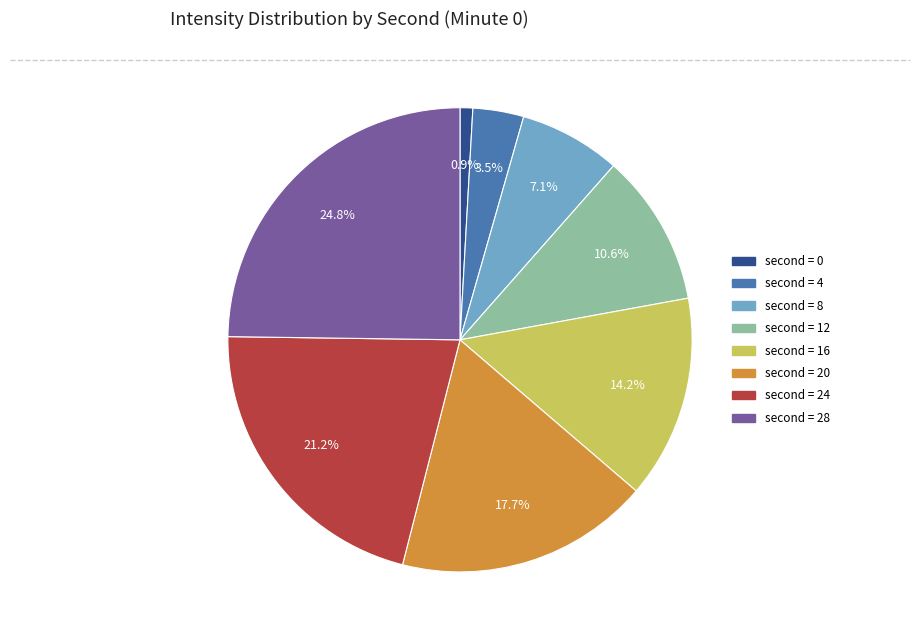

Is there a majority slice in this chart?

No